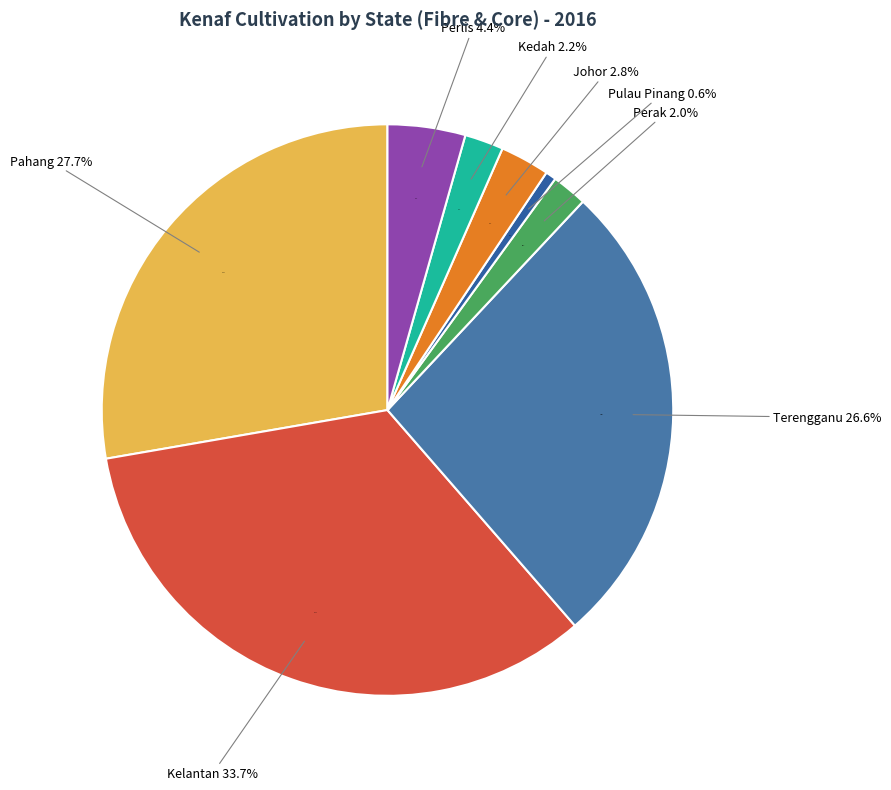

Is it true that Pulau Pinang is 1% of the pie?

True